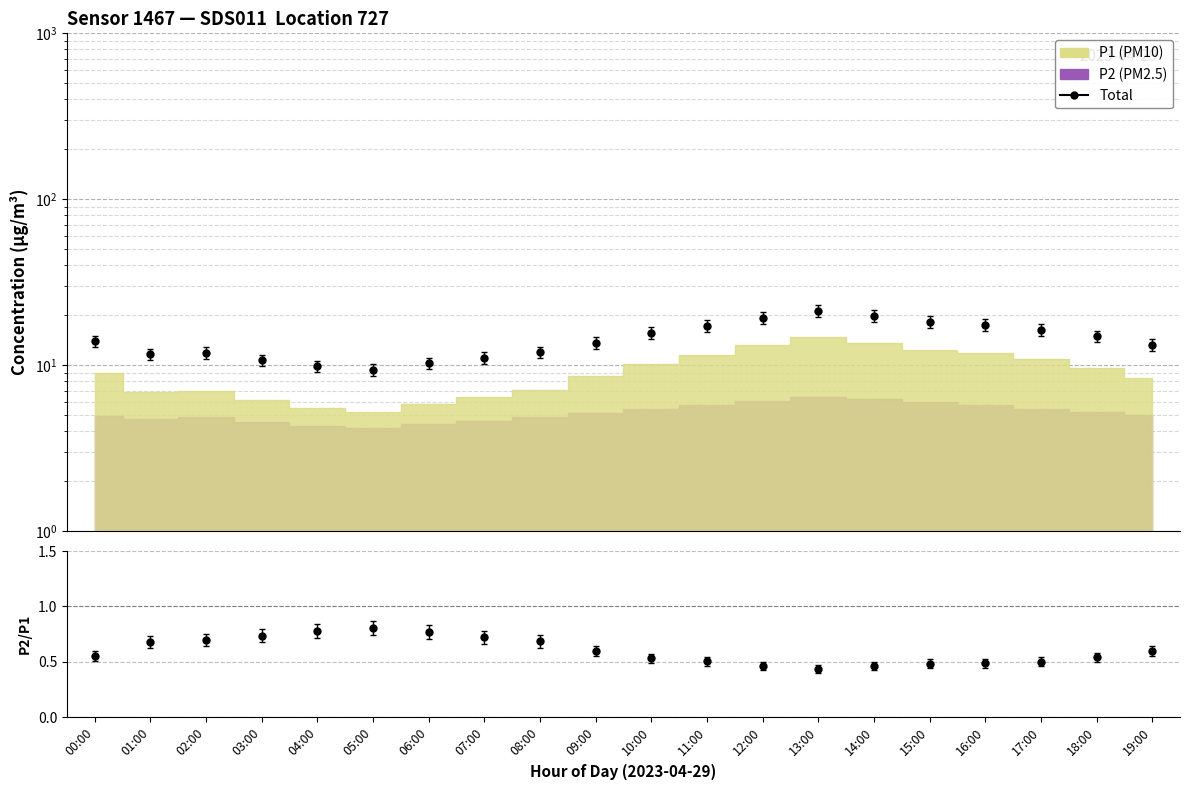

True or false: Total and P2/P1 intersect in this chart.

False